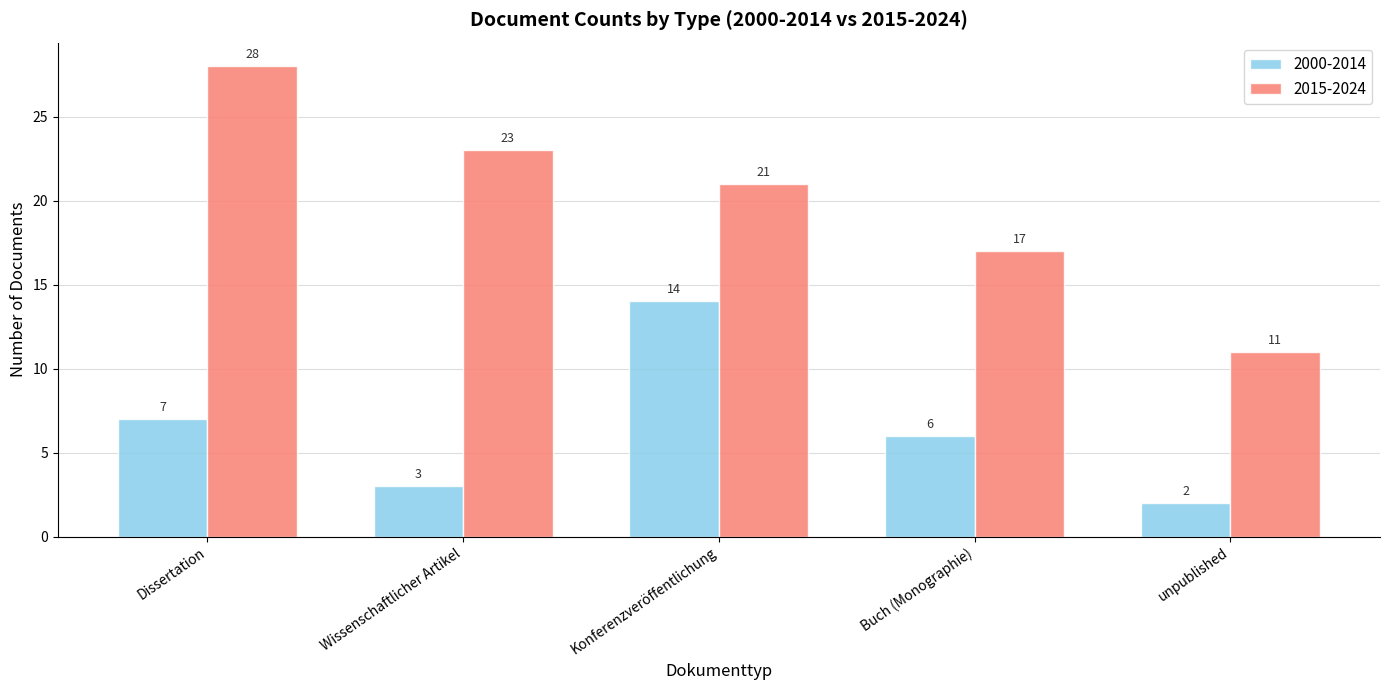

The value of 2015-2024 at Konferenzveröffentlichung is 21. True or false?

True